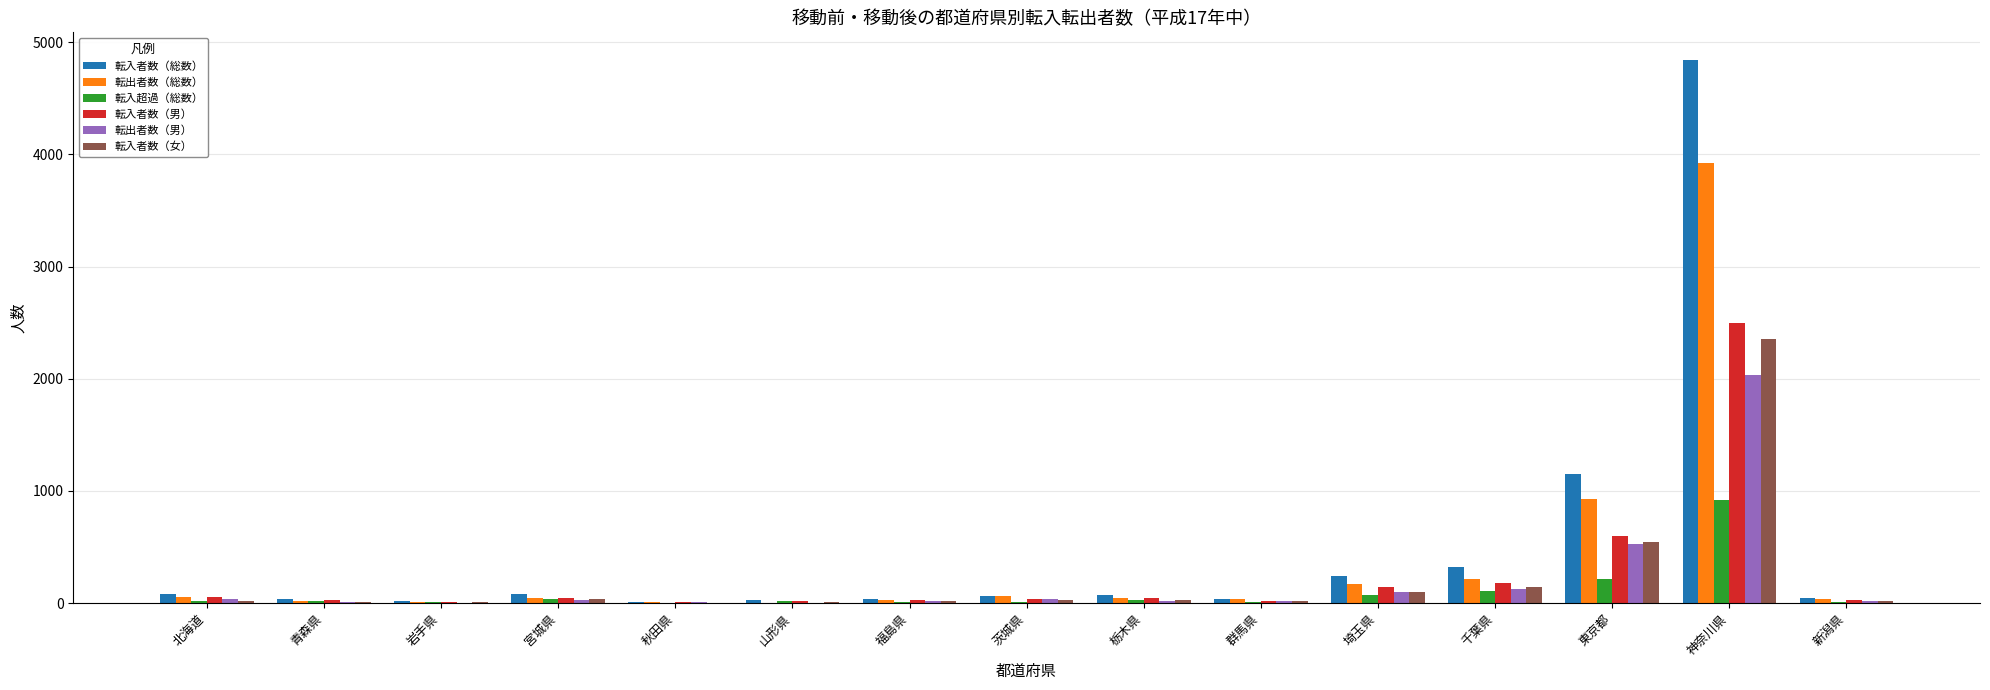

Which label corresponds to the largest value in the chart?

神奈川県